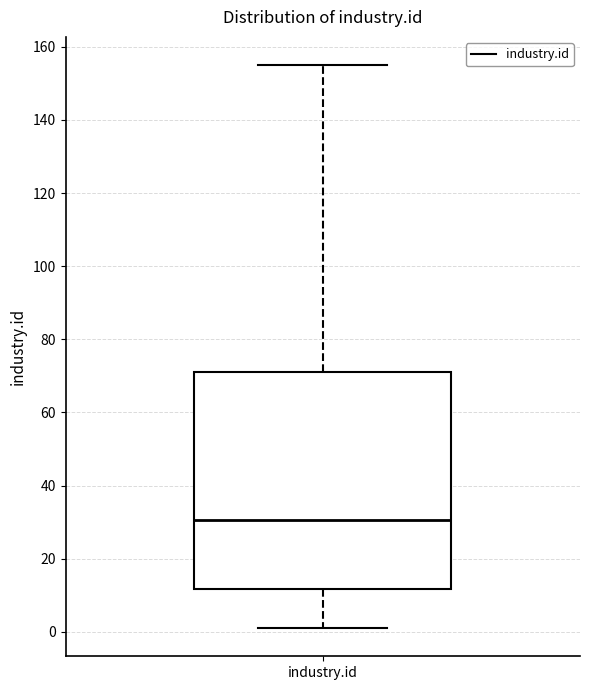

Transcribe this box plot: give where the median line is, the range the box spans, and where the two whiskers end, as read against the y-axis. The values are not printed on the chart, so give them approximately, as read against the axis.

median 30, box 12 to 72, whiskers 2 to 156